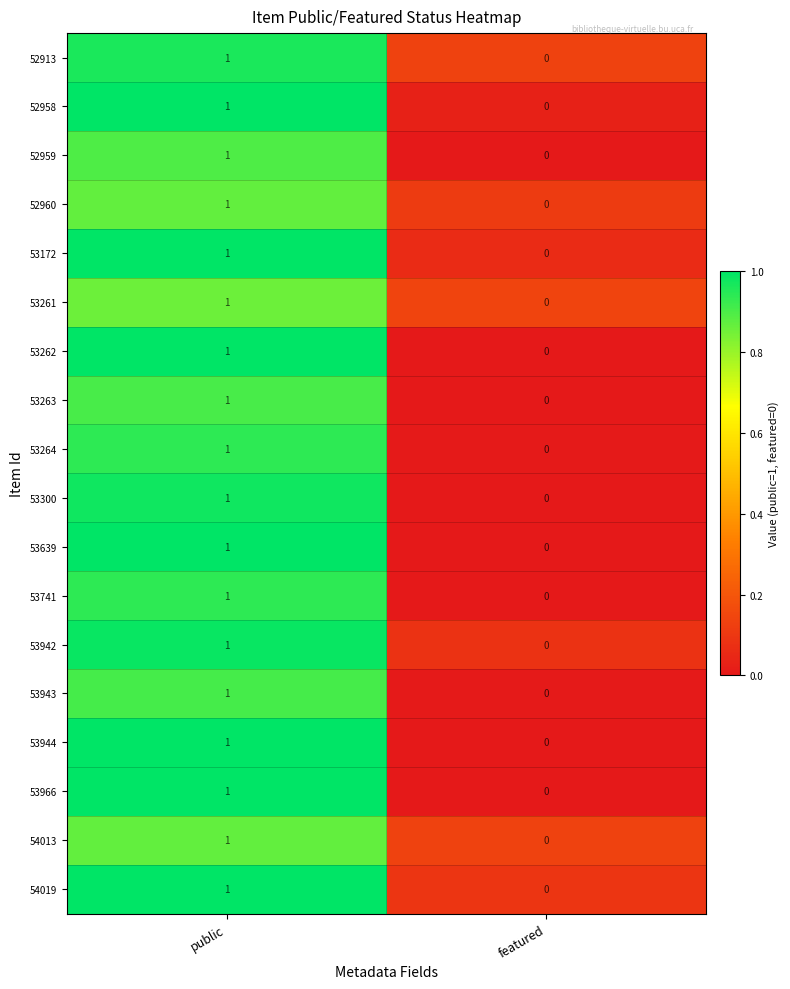

Is it true that 52959 equals 2 at public?

False